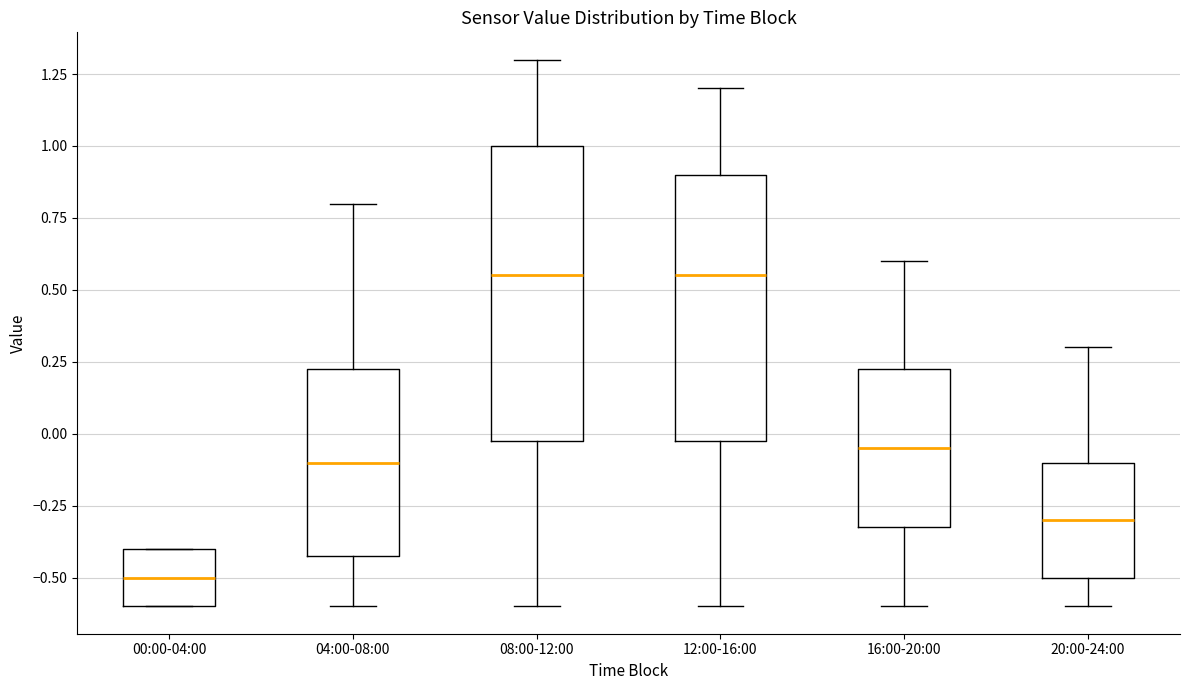

Where does the lower whisker of the box for 12:00-16:00 end on the y-axis? The values are not printed on the chart, so give them approximately, as read against the axis.

-0.60